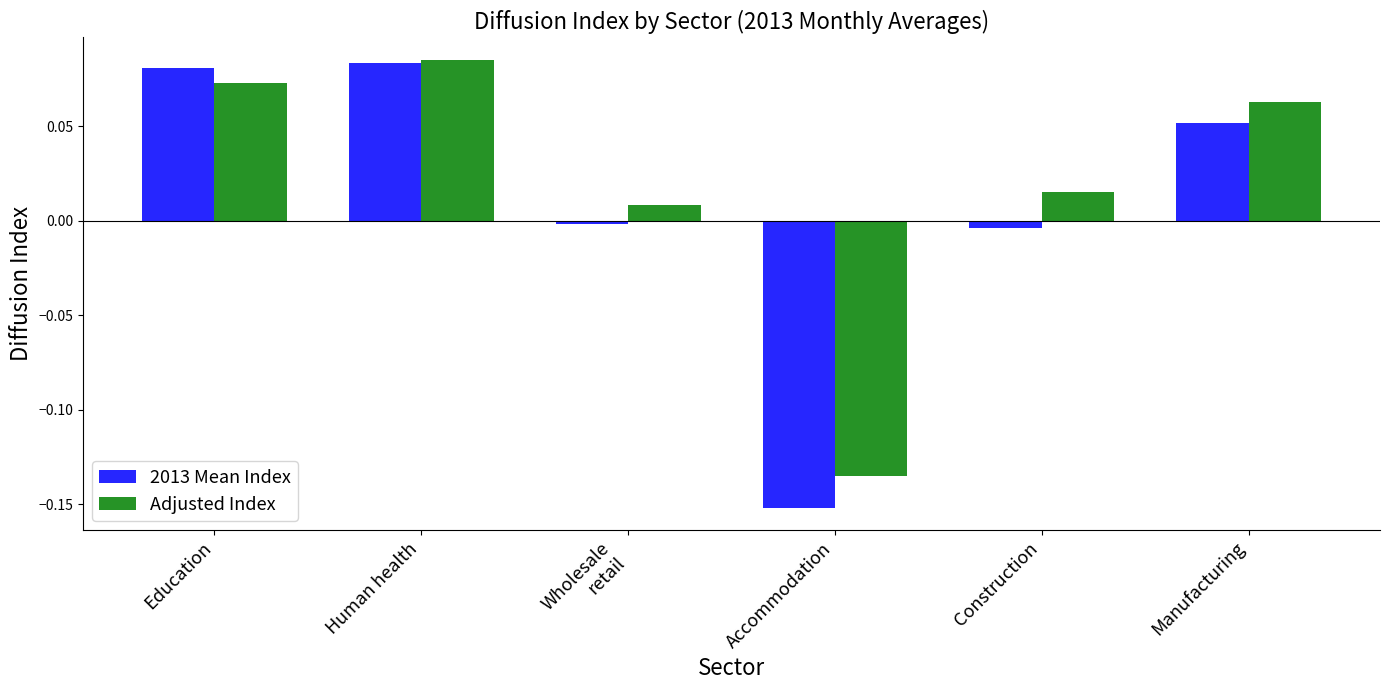

Which category has the lowest value in the Adjusted Index series?

Accommodation